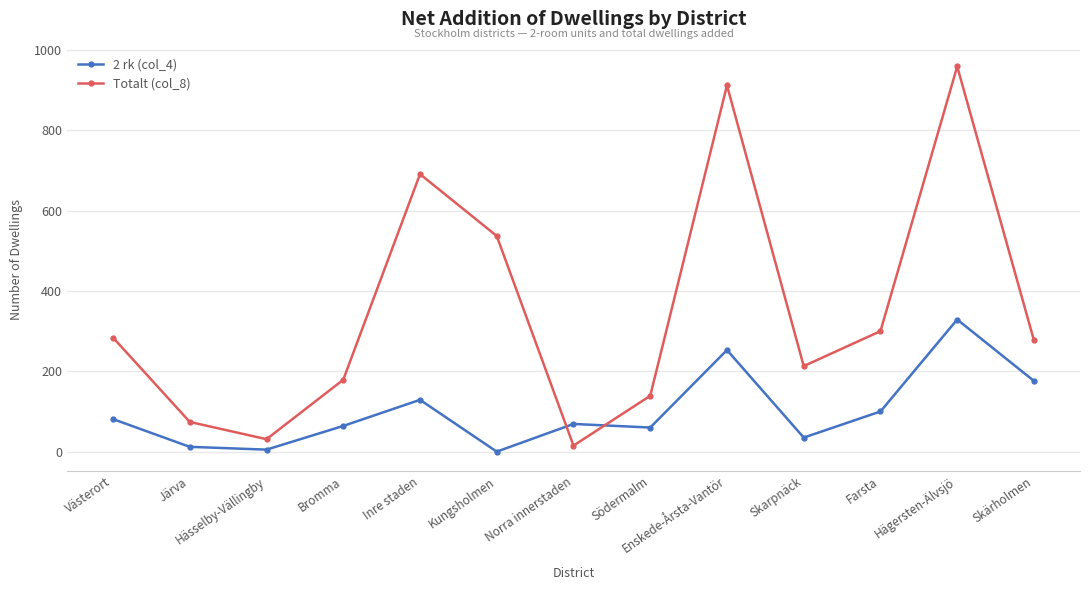

In Totalt (col_8), how many points are lower than both neighbors (excluding endpoints)?

3